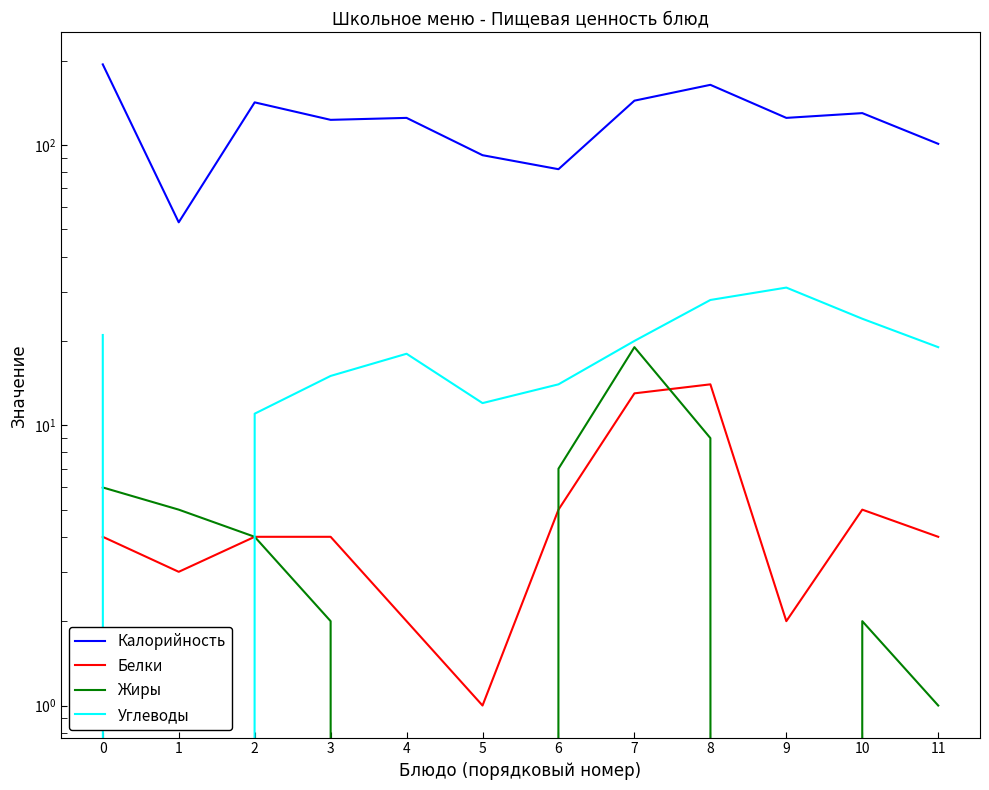

What are all the series names shown in the legend?

Калорийность, Белки, Жиры, Углеводы